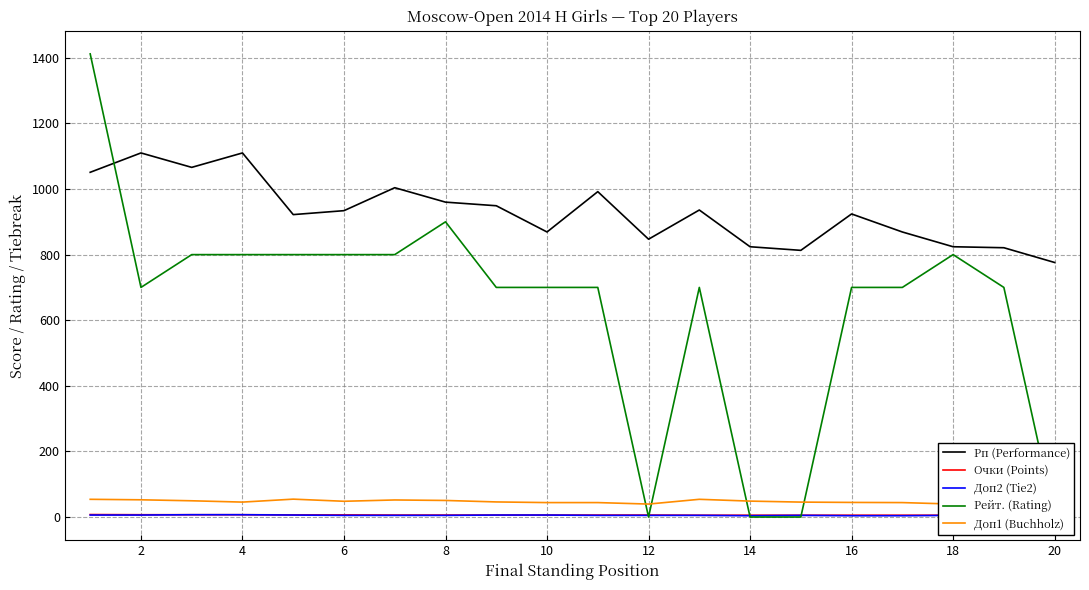

What is the minimum value for Рп (Performance)?

776